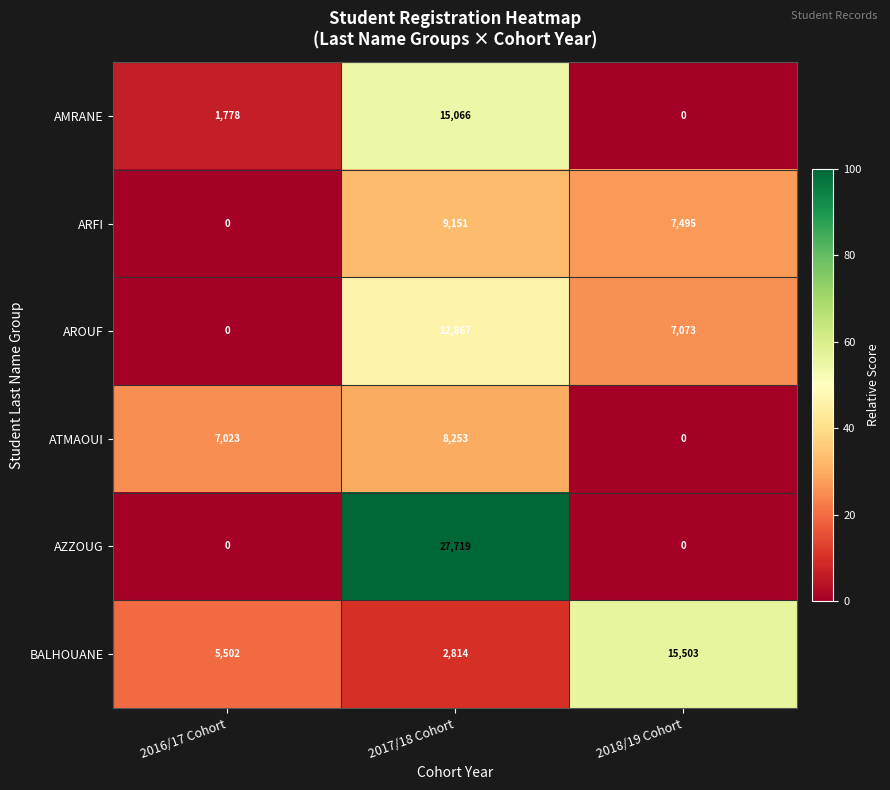

Rank the series by their maximum value, from highest to lowest.

AZZOUG, BALHOUANE, AMRANE, AROUF, ARFI, ATMAOUI